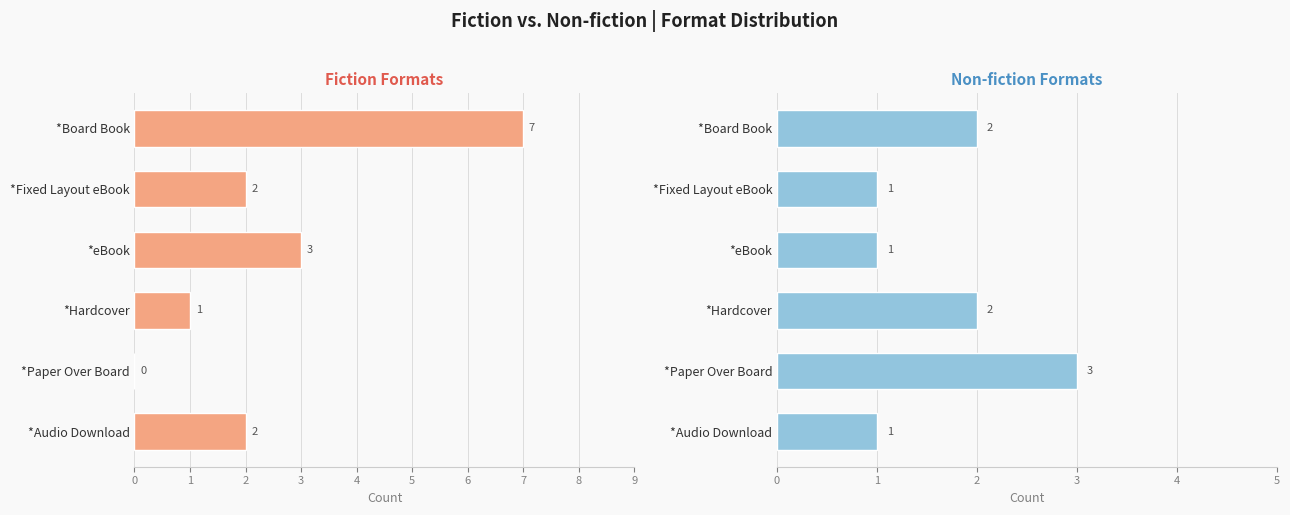

What is the maximum value shown in the chart?

7